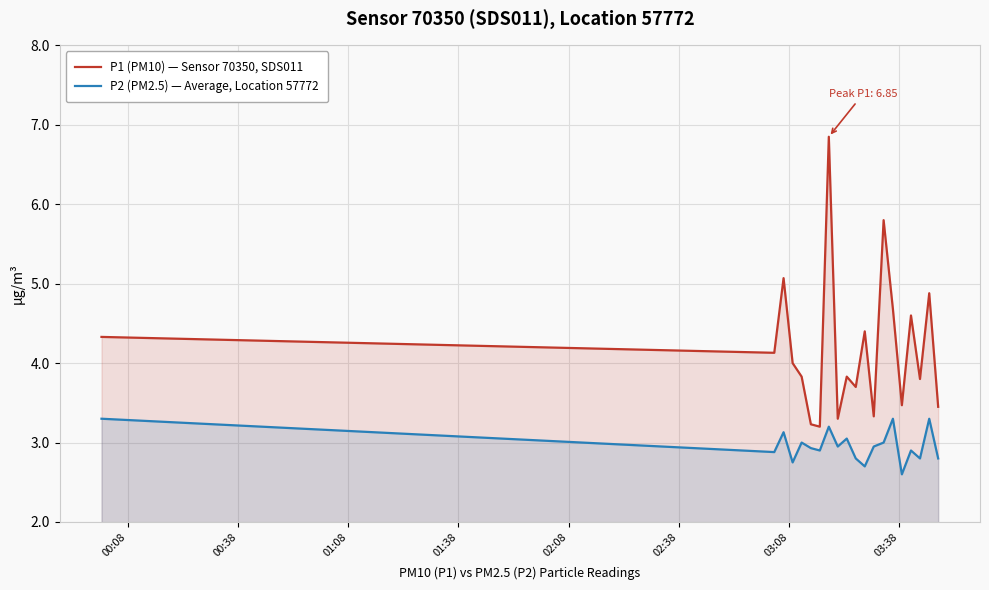

True or false: P2 (PM2.5) — Average, Location 57772 and P1 (PM10) — Sensor 70350, SDS011 intersect in this chart.

False